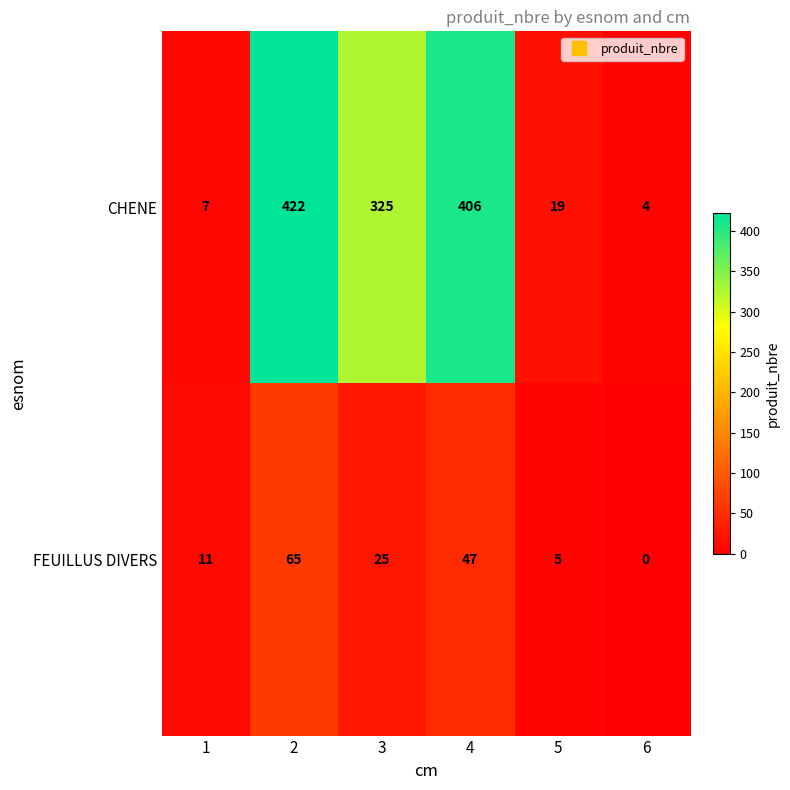

Which series has the largest range (max minus min)?

CHENE